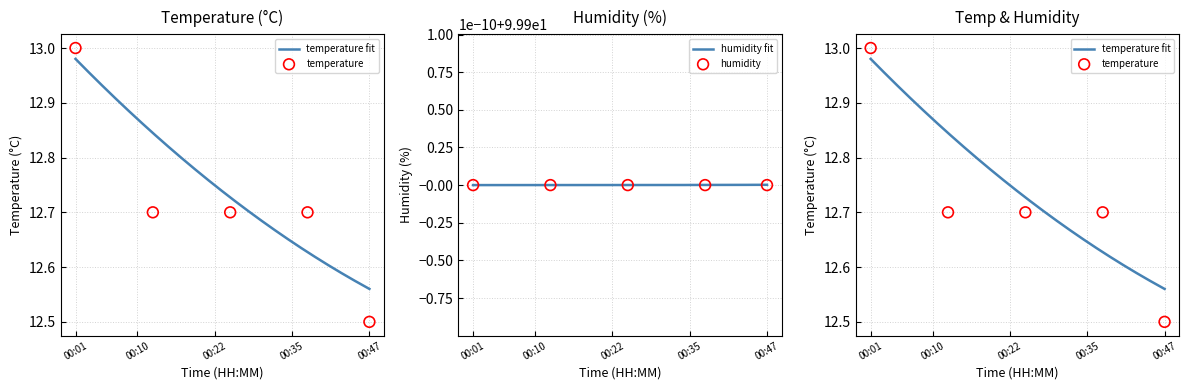

What are all the series names shown in the legend?

temperature, humidity